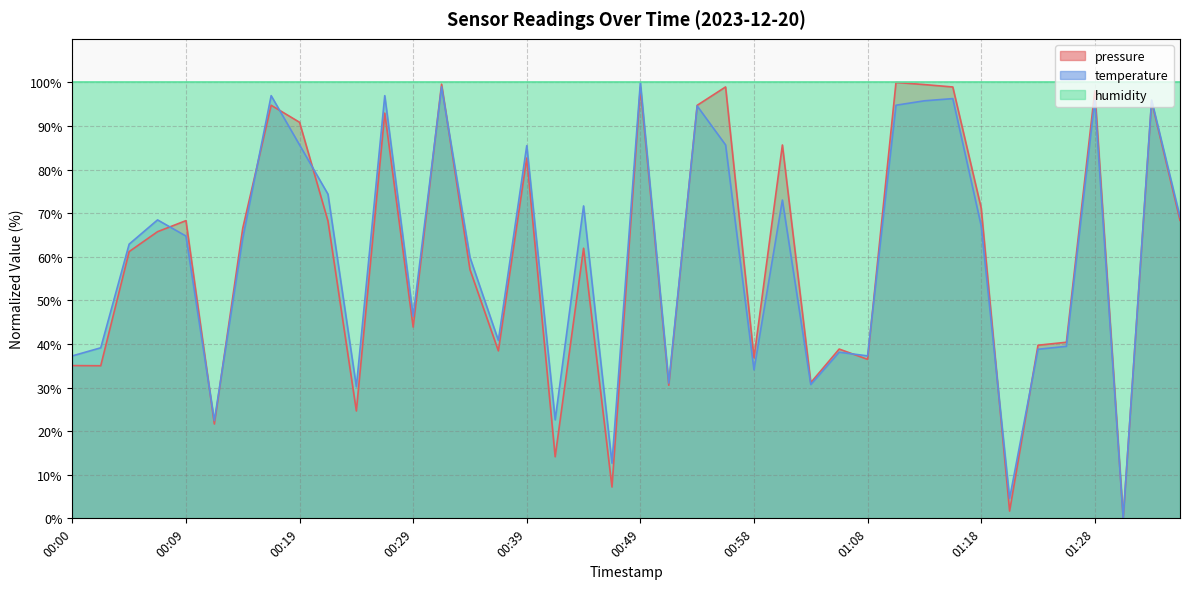

Where is the first local minimum for pressure?

00:02